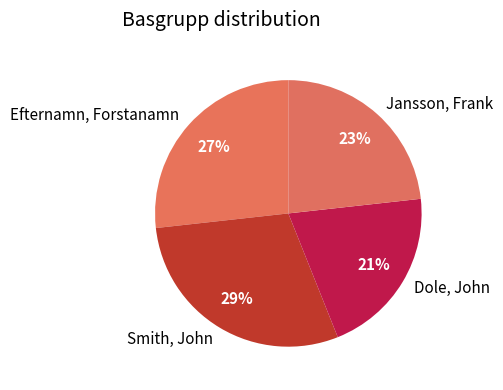

Rank the categories by value from lowest to highest.

Dole, John, Jansson, Frank, Efternamn, Forstanamn, Smith, John